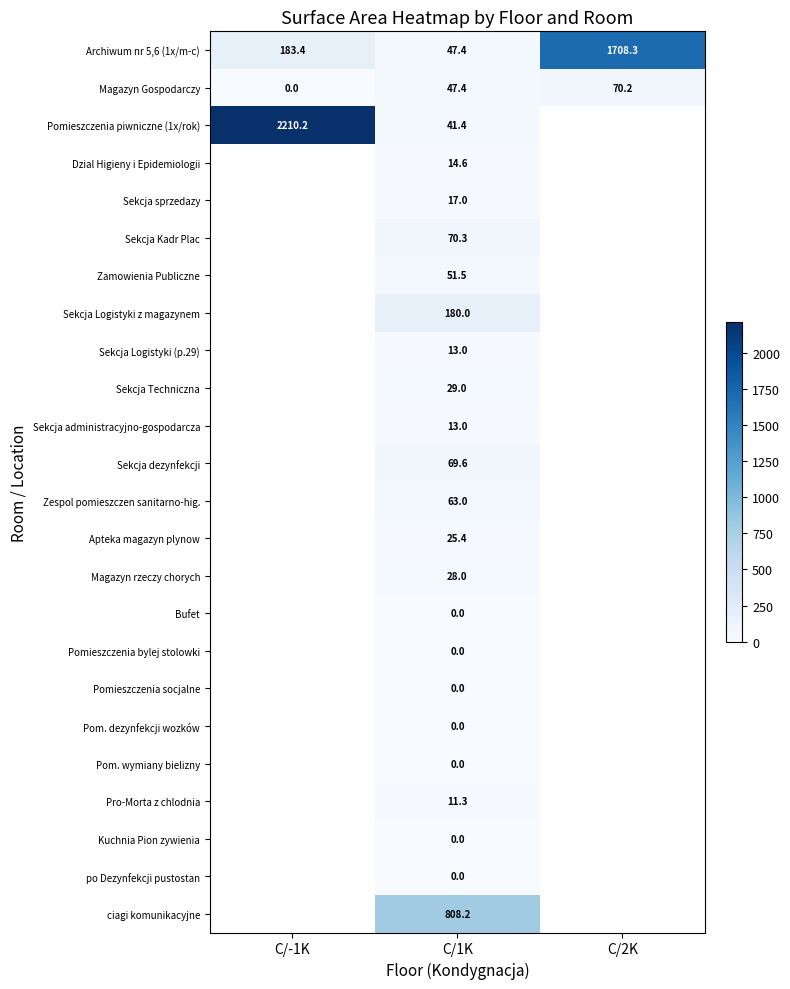

How many positive values does the Magazyn rzeczy chorych series have?

1